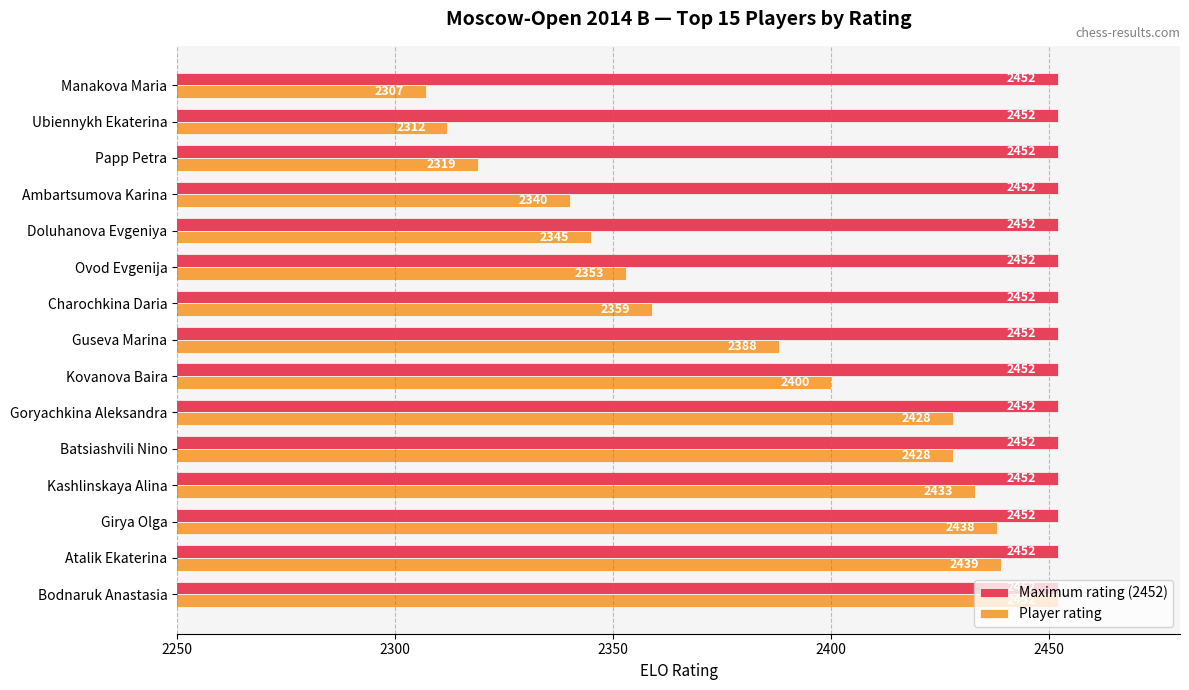

Rank the series at Doluhanova Evgeniya from highest to lowest value.

Maximum rating (2452), Player rating